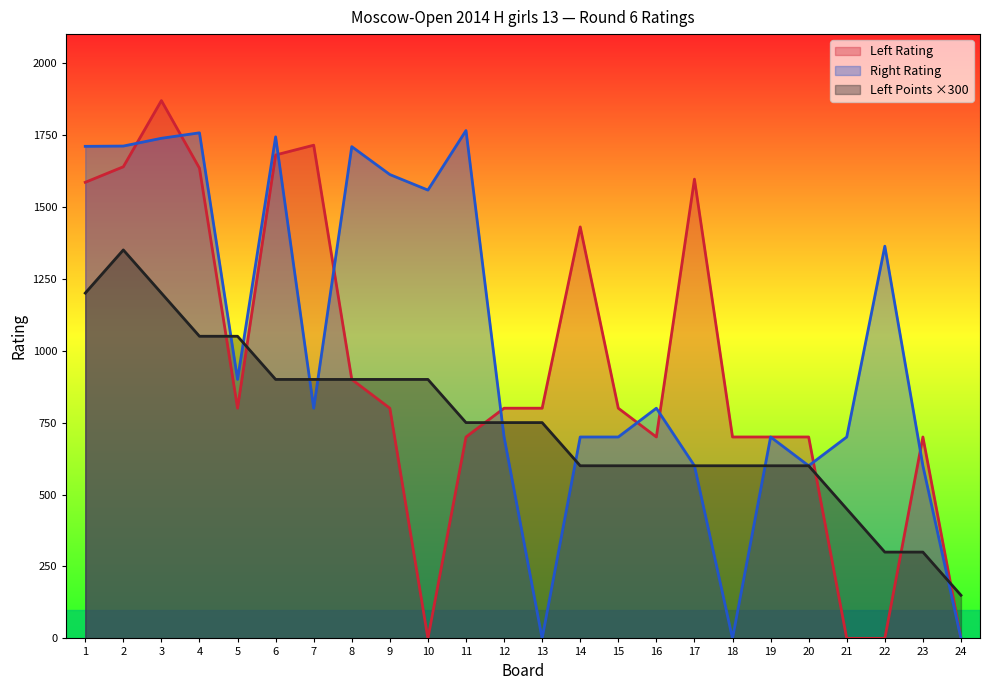

What is the value of the Left Points point at the 13th from the left?

750